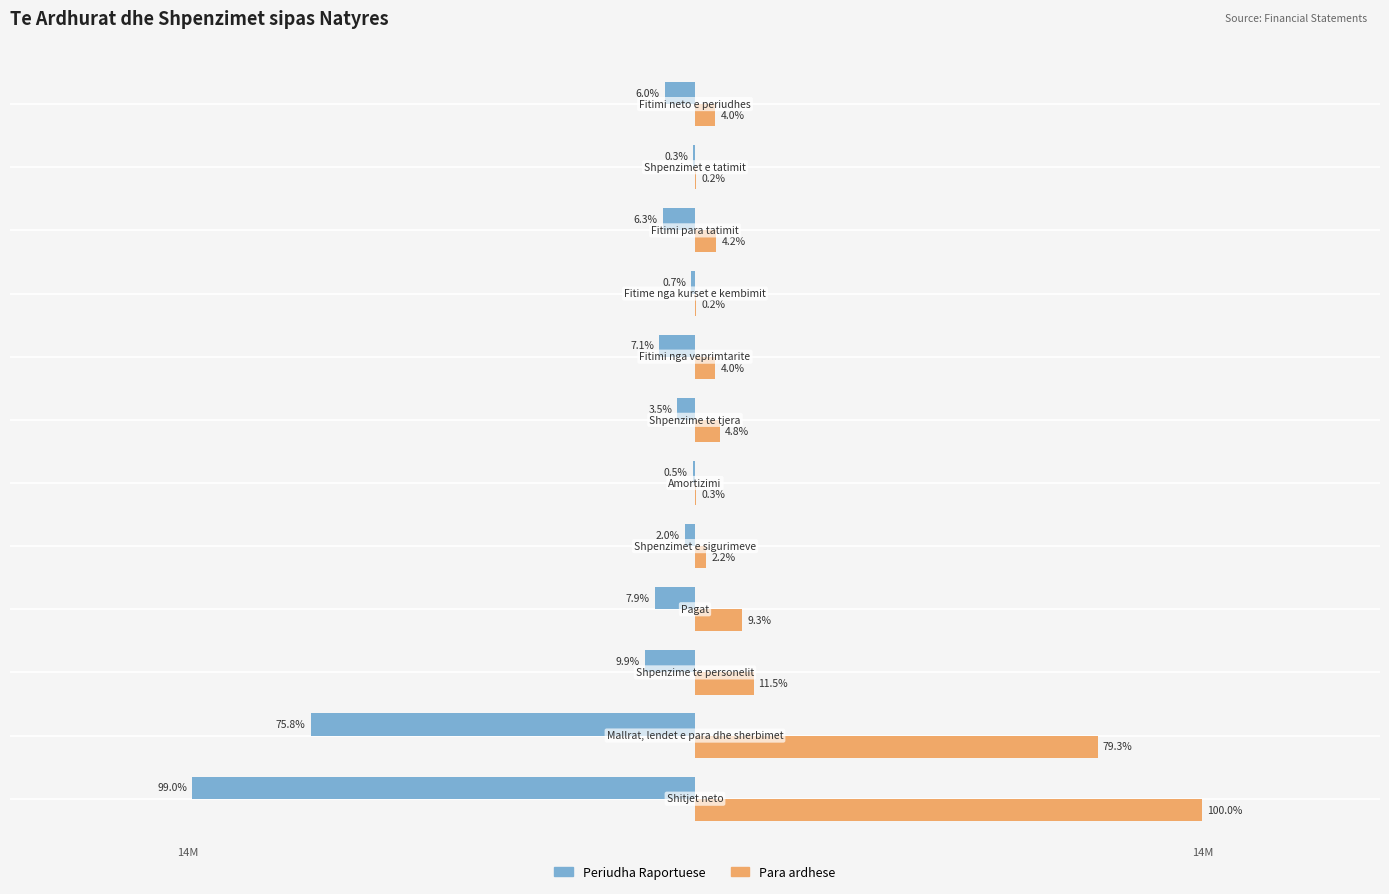

What is the value of the Para ardhese bar at the 8th from the left?

543715.0